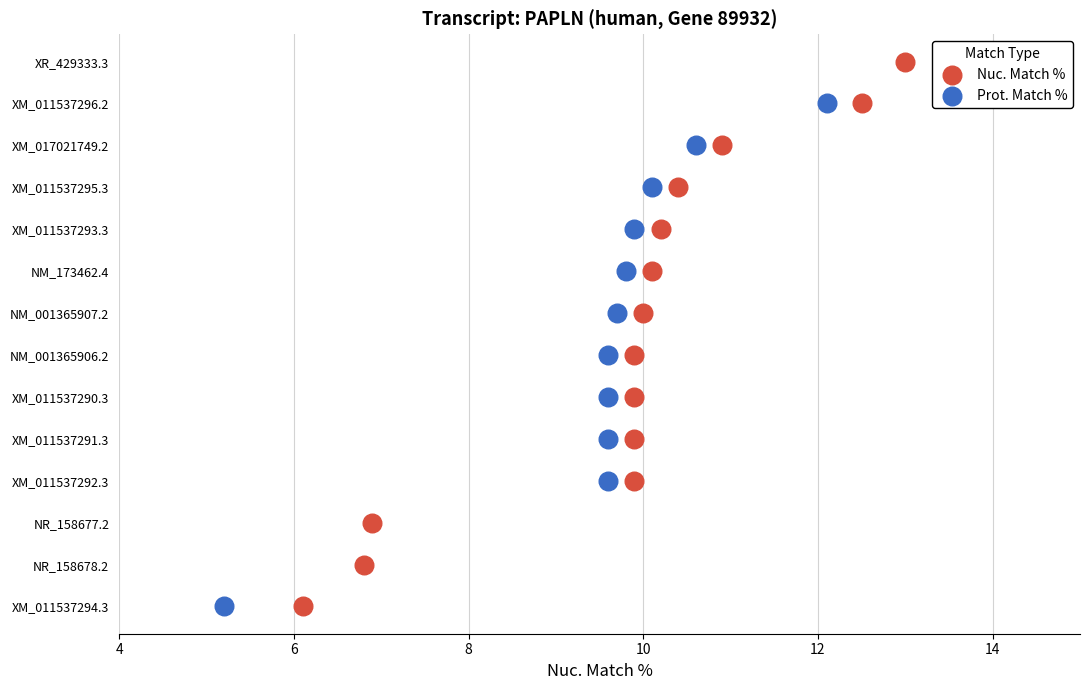

What are all the series names shown in the legend?

Nuc. Match %, Prot. Match %